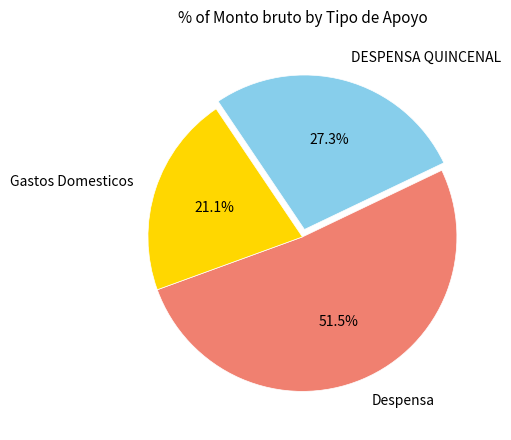

Rank the categories by value from lowest to highest.

Gastos Domesticos, DESPENSA QUINCENAL, Despensa